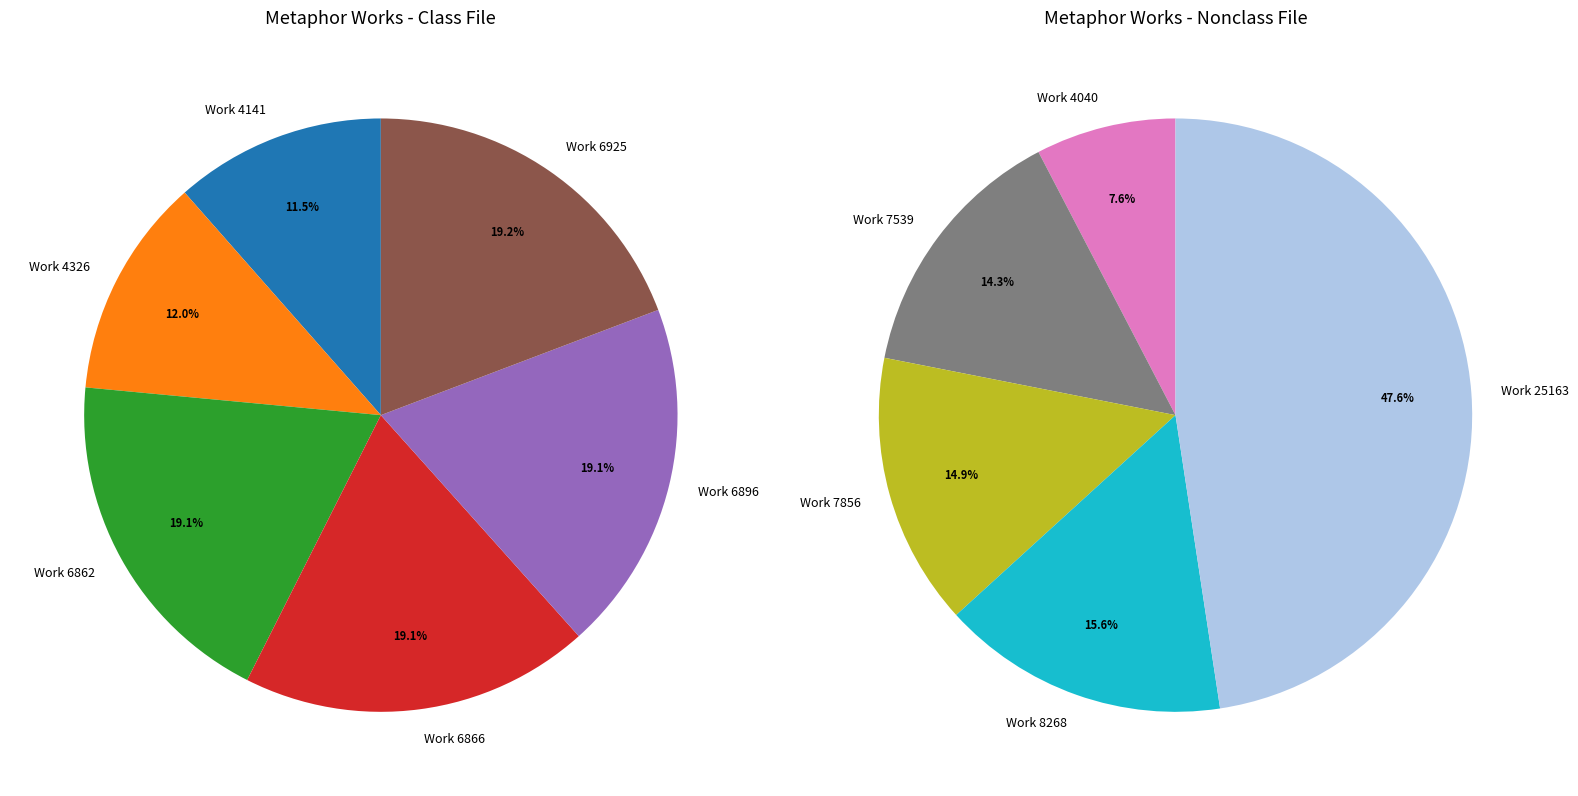

Is Work 4040 the majority of the pie?

No